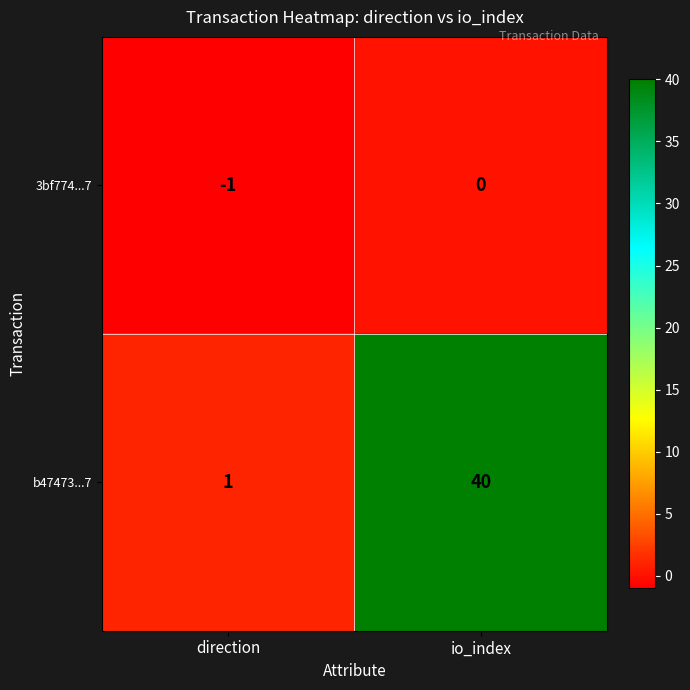

What is the approximate value of b47473...7 at io_index, to the nearest 10?

40